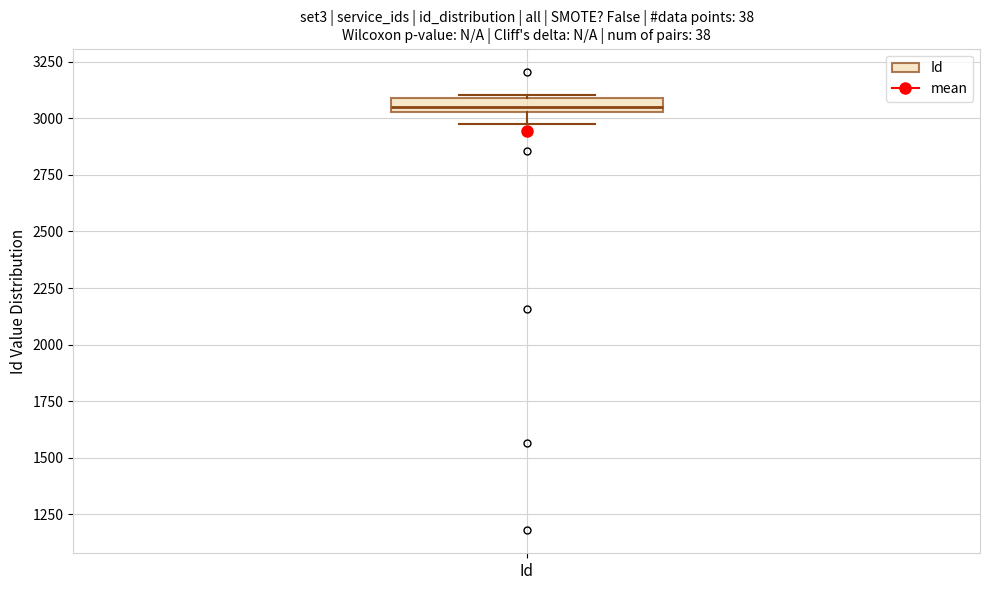

Where does the lower whisker of the box for Id end on the y-axis? The values are not printed on the chart, so give them approximately, as read against the axis.

2950